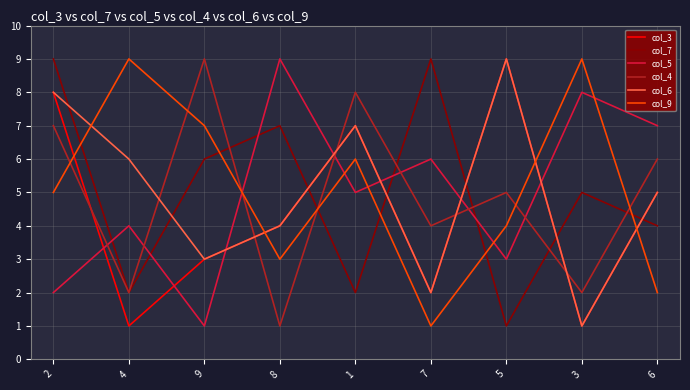

Is it true that col_3 equals 9 at 5?

True